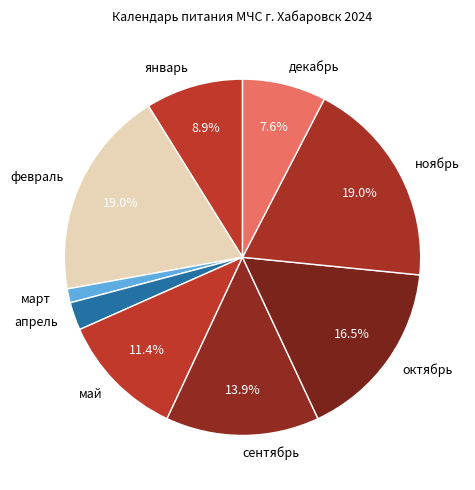

True or false: декабрь accounts for 21% of the total.

False